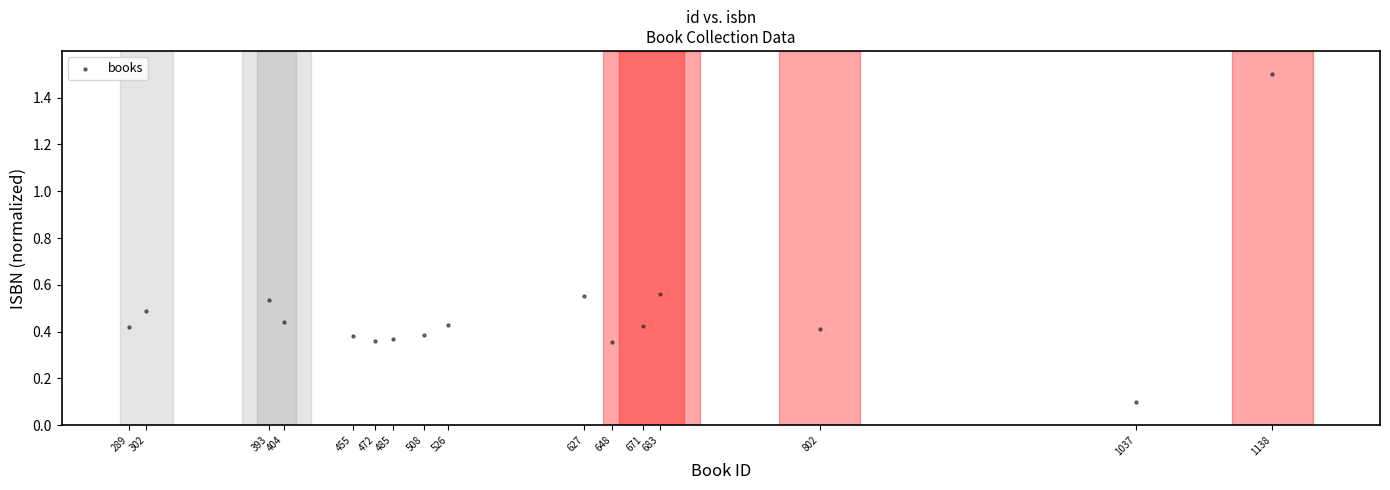

What is the range of X values (max minus min)?

849.0